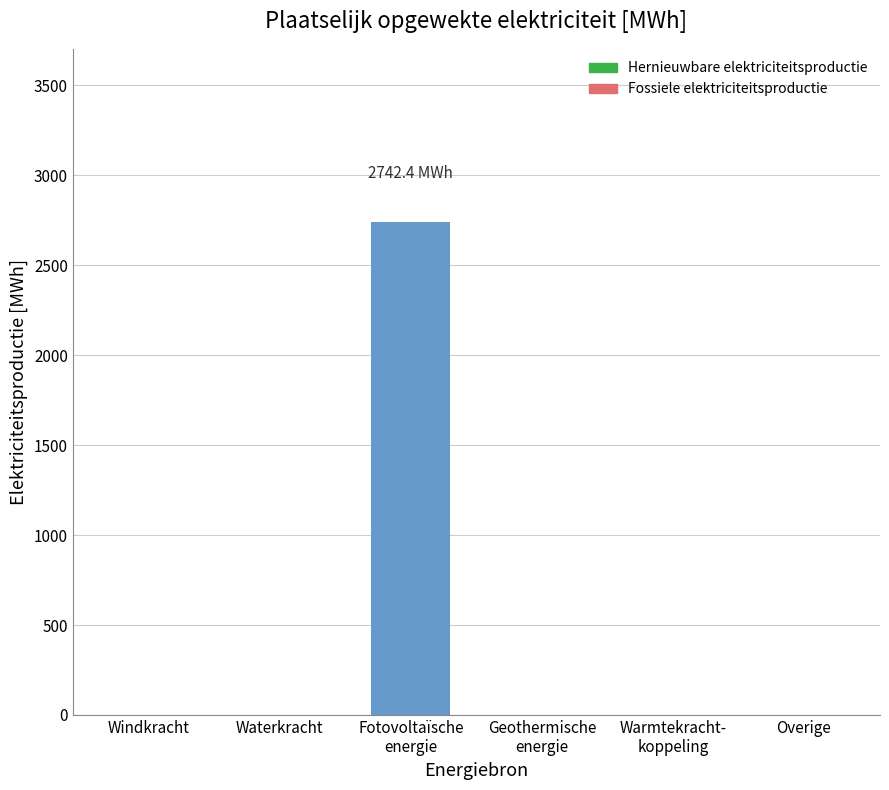

The value at Warmtekracht-
koppeling is 0.0. True or false?

True